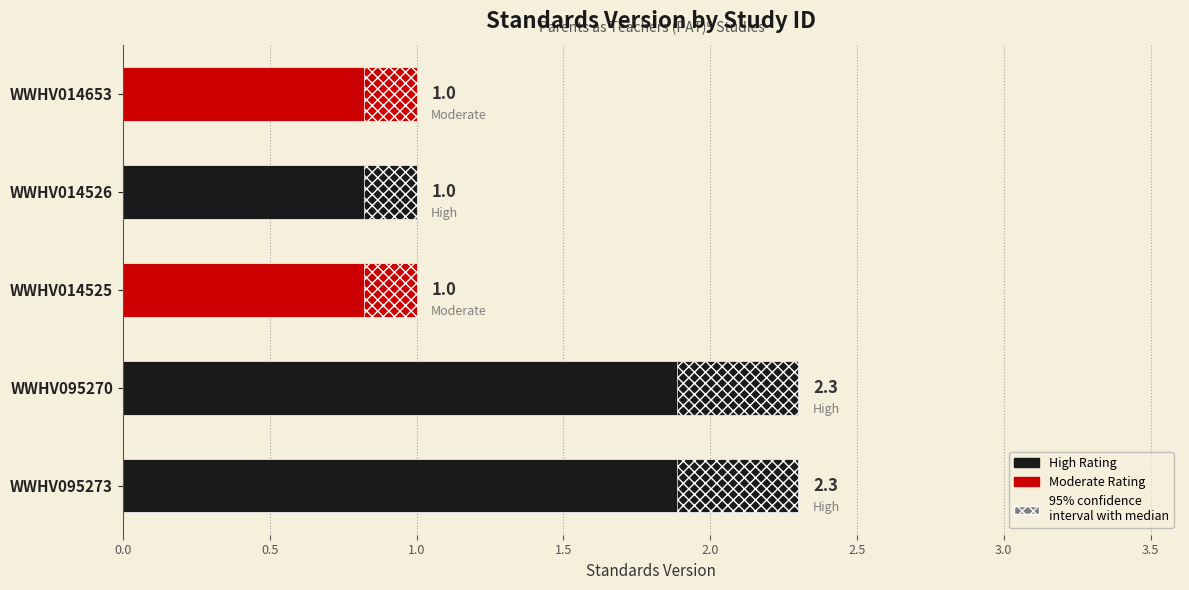

Reading bottom to top, extract all data points from this chart.

2.3	2.3	1.0	1.0	1.0